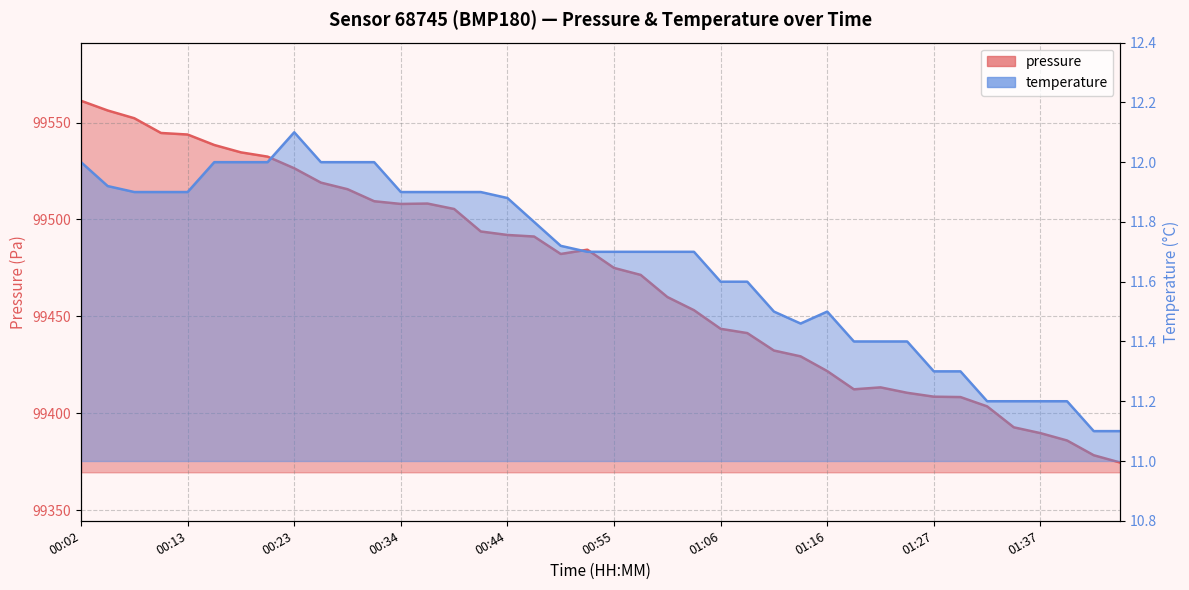

What is the highest value of the pressure series?

99561.2